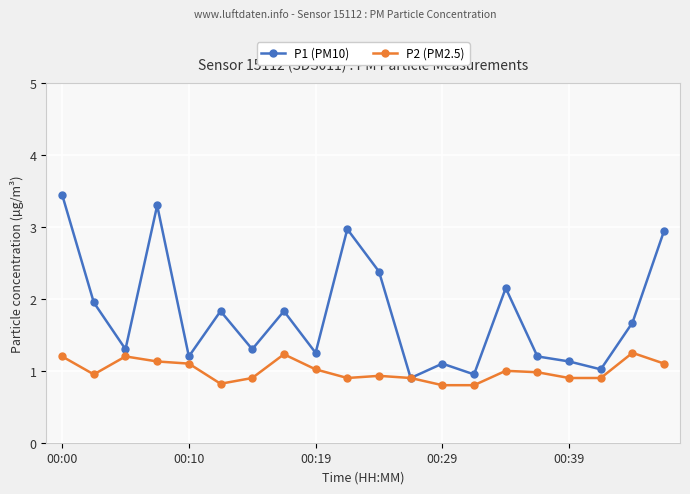

Rank the series by their maximum value, from highest to lowest.

P1 (PM10), P2 (PM2.5)